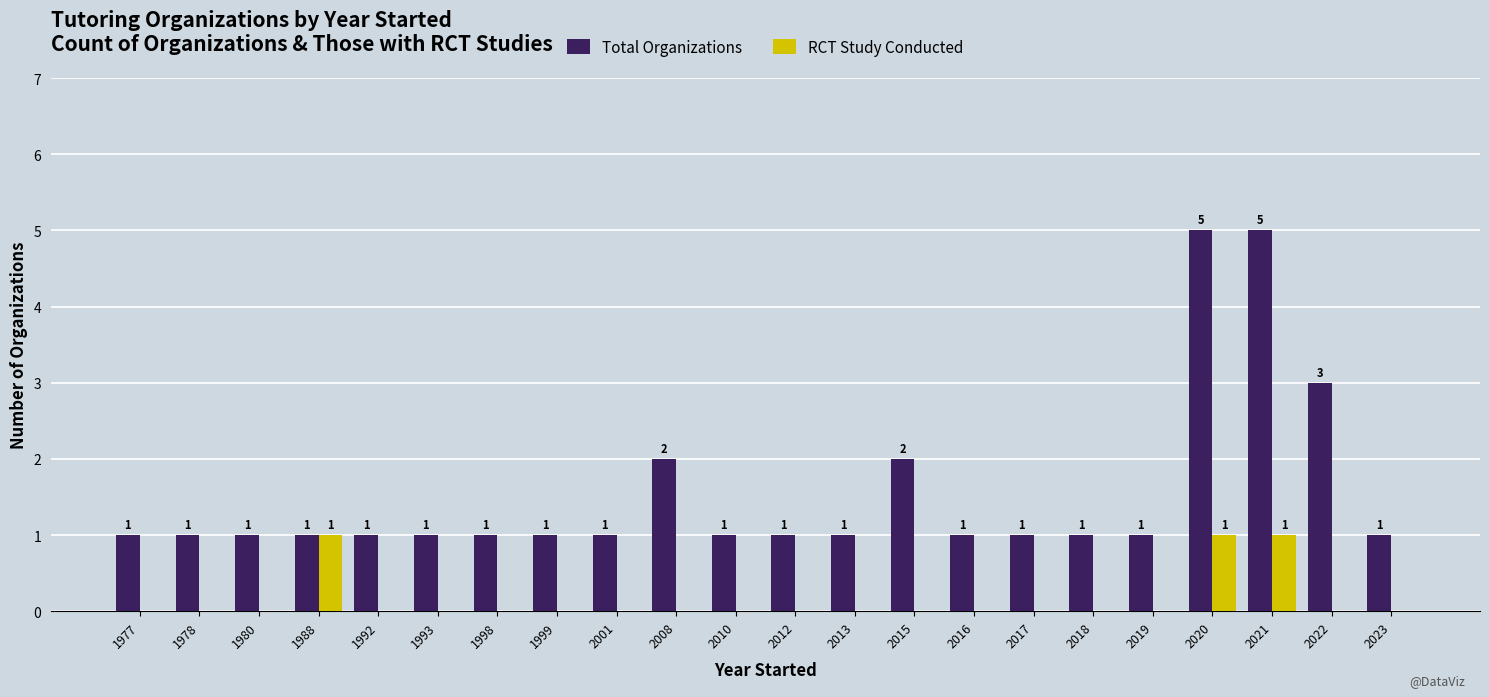

Is it true that Total Organizations equals 1 at 1978?

True